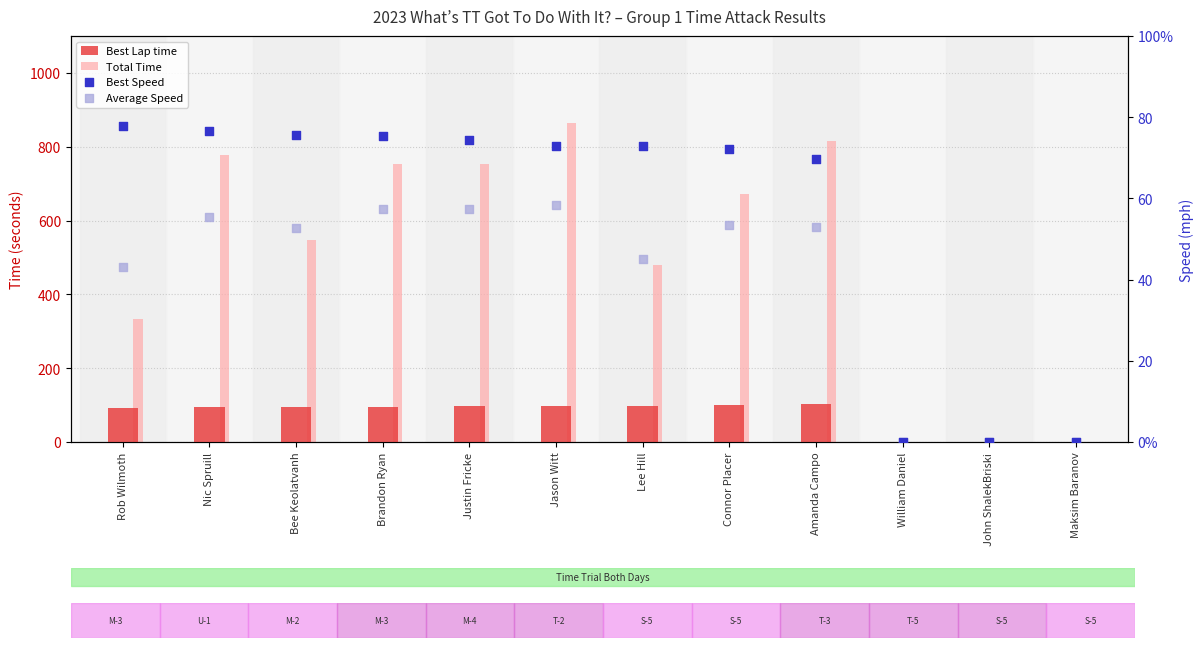

At how many categories does at least one series exceed 699?

5